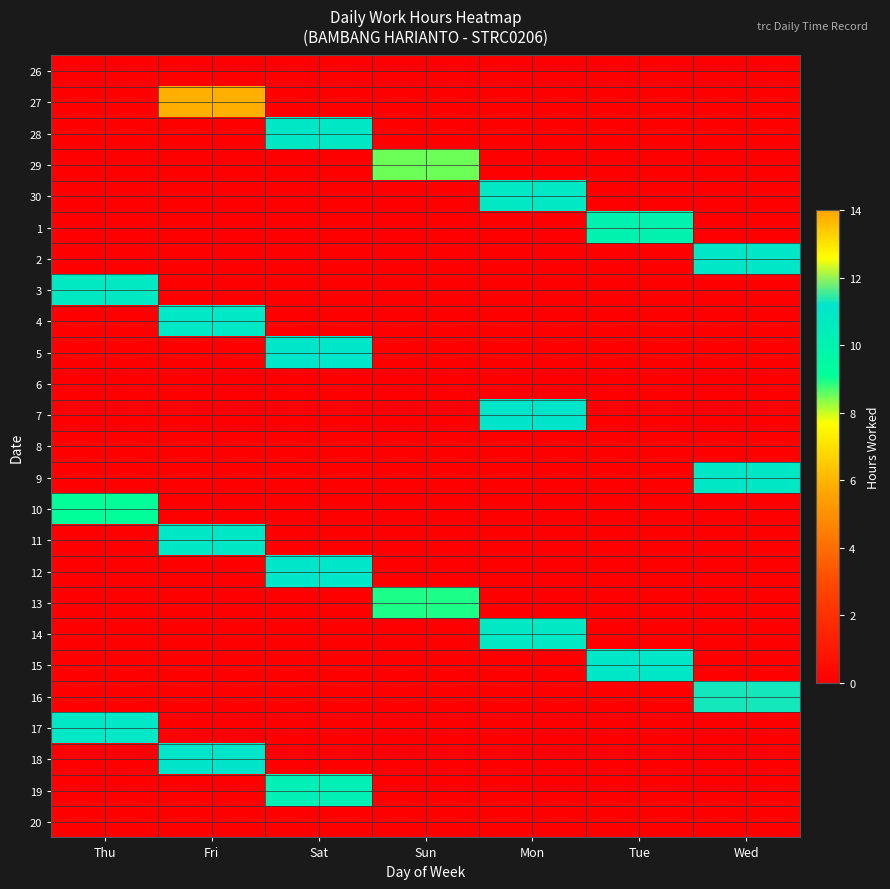

What is the spread (max minus min) of values at Fri?

13.8